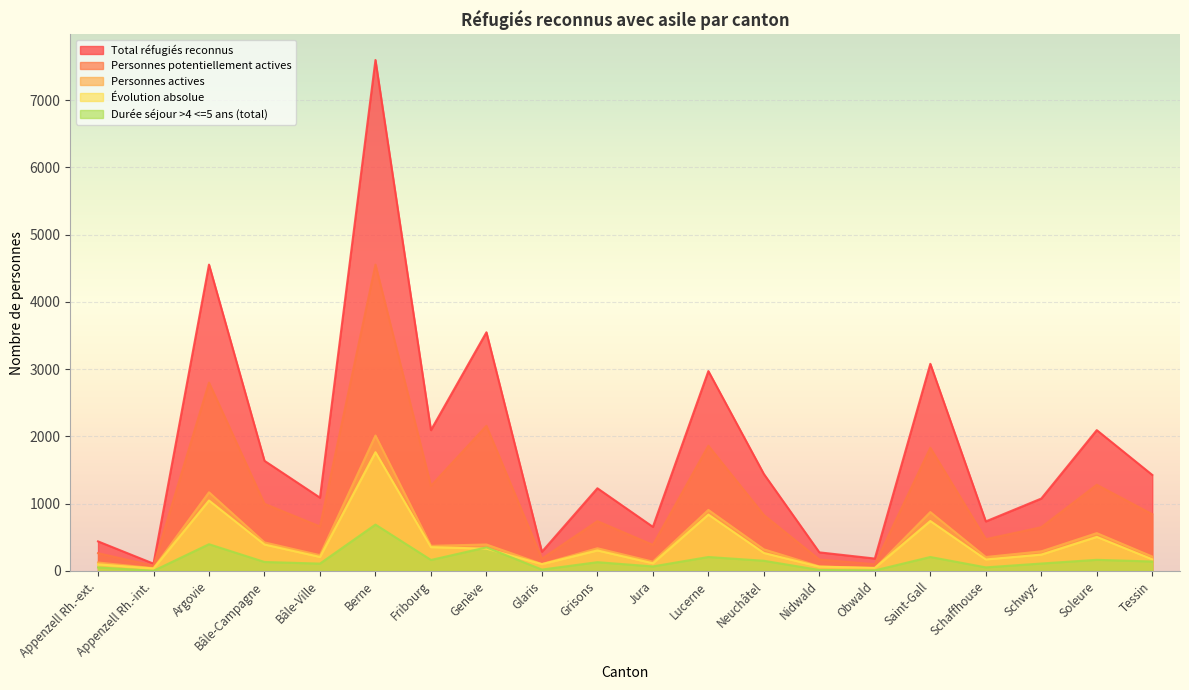

What is the label of the 18th point from the right?

Argovie